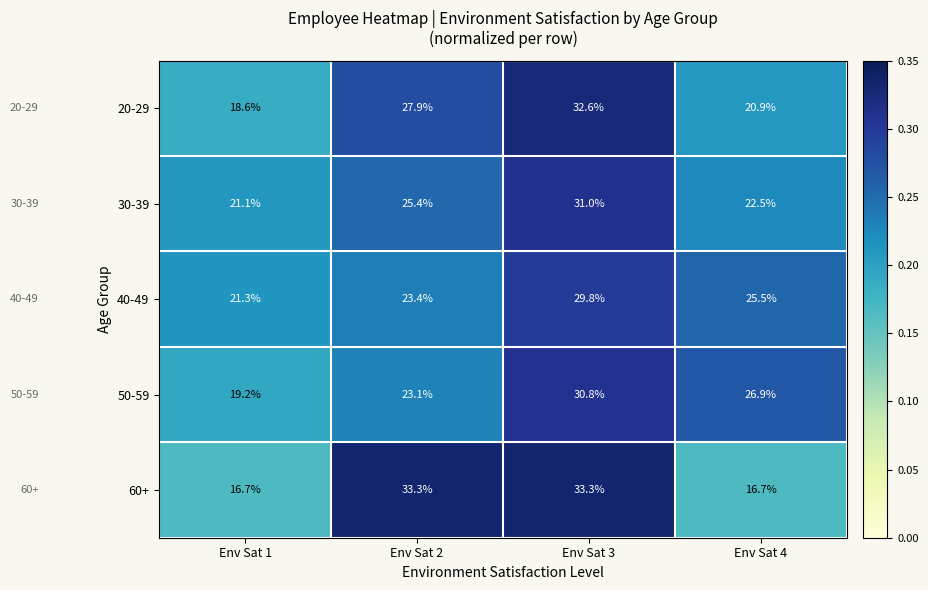

Between Env Sat 1 and Env Sat 4, which series saw the biggest shift?

50-59